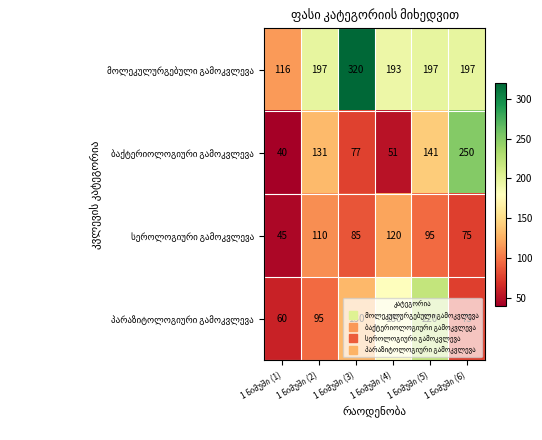

What is the maximum value shown in the chart?

320